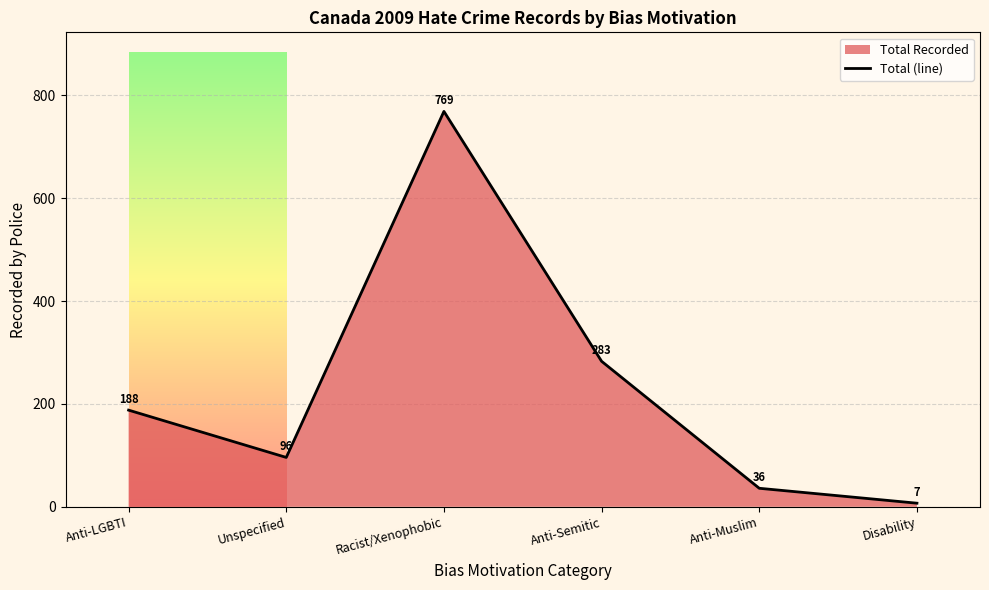

At which category does the data reach its first local valley?

Unspecified